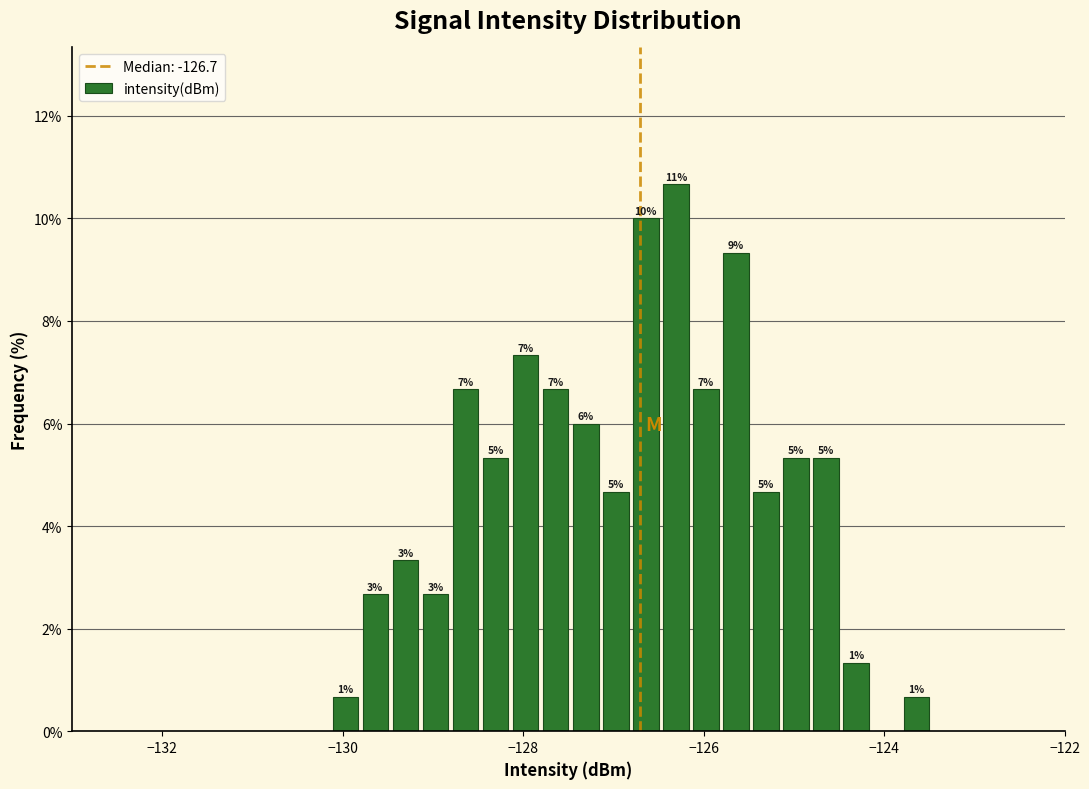

Read against the x-axis, roughly where is the centre of the tallest bar?

-126.4